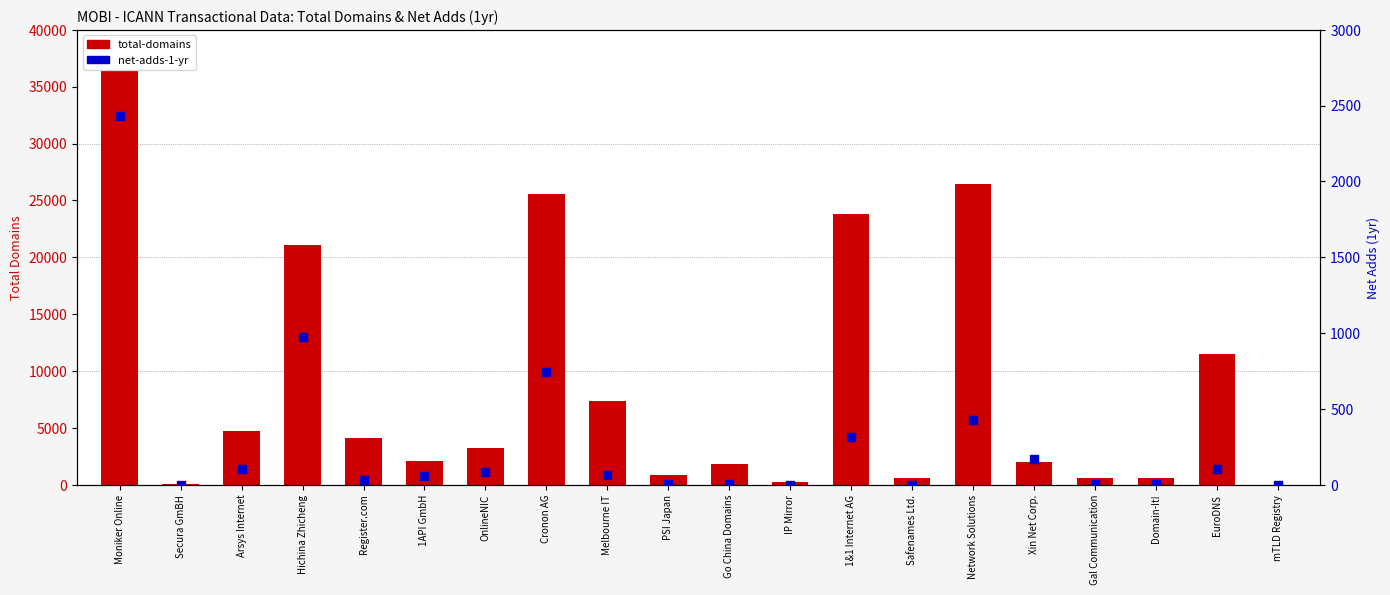

Which series contains the highest Y value?

total-domains